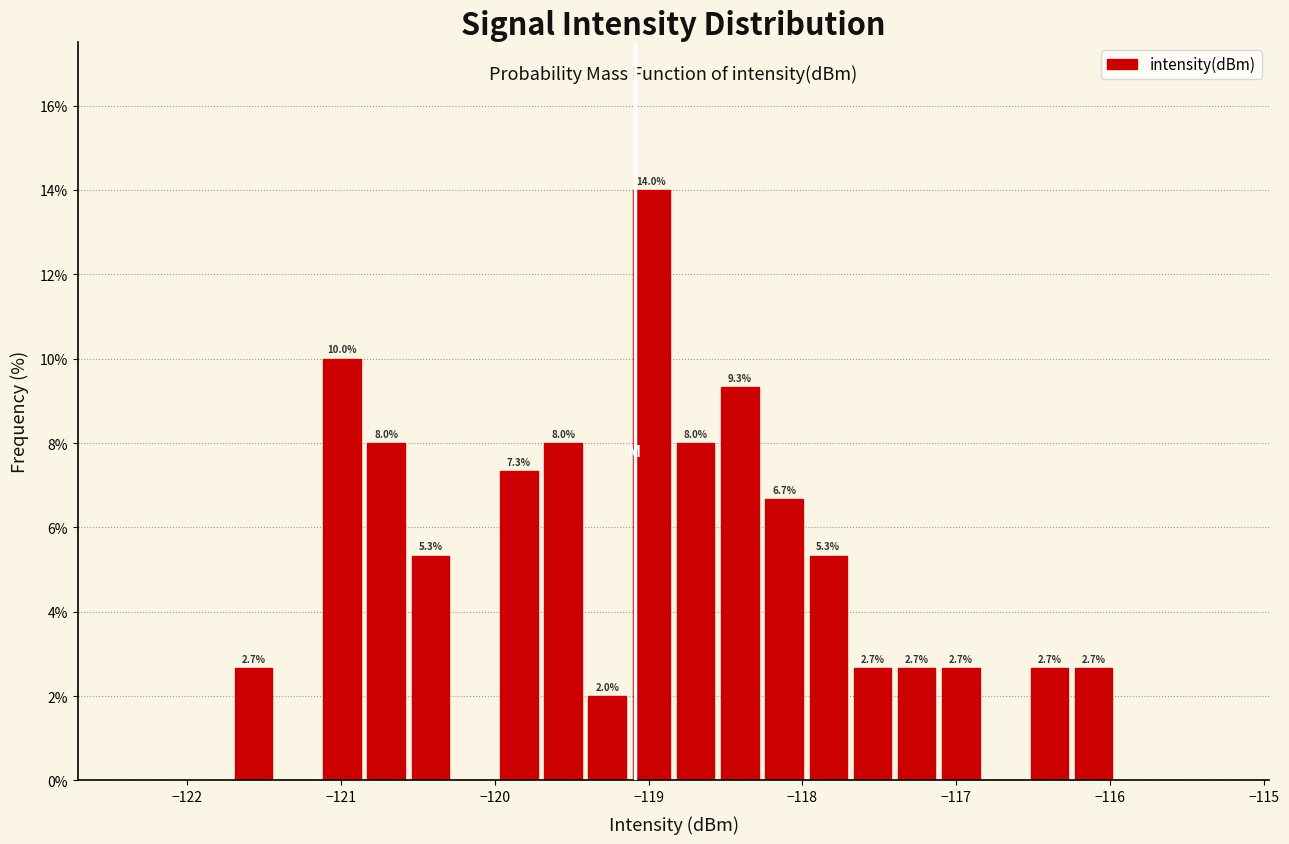

Around what value on the x-axis is the tallest bar? Give the approximate position of its centre, as read against the axis.

-119.0